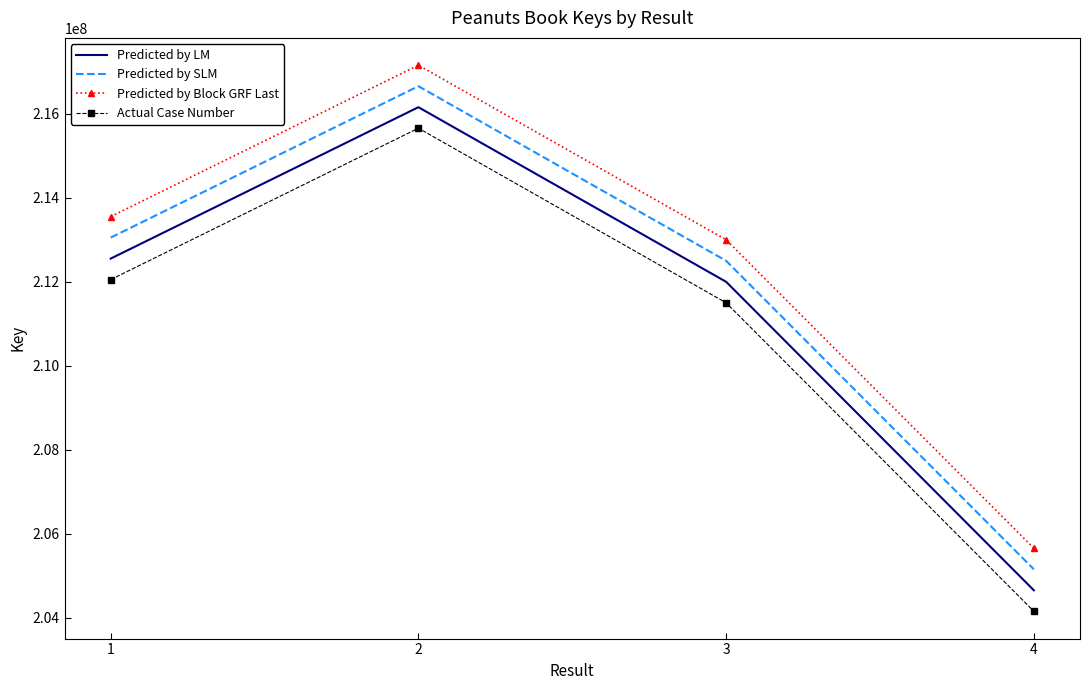

At which category does the chart reach its peak across all series?

2